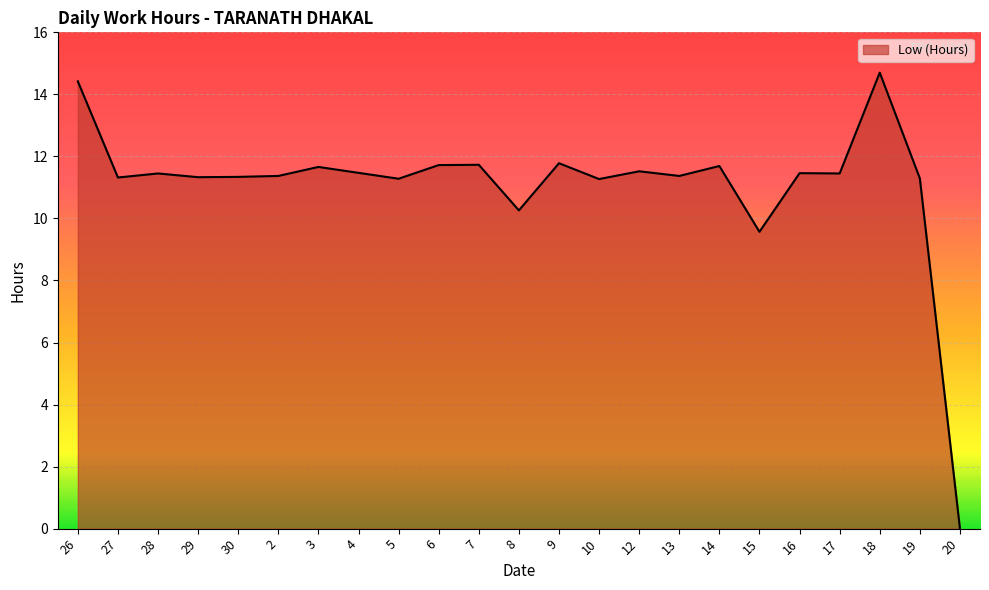

What is the maximum value shown in the chart?

14.7